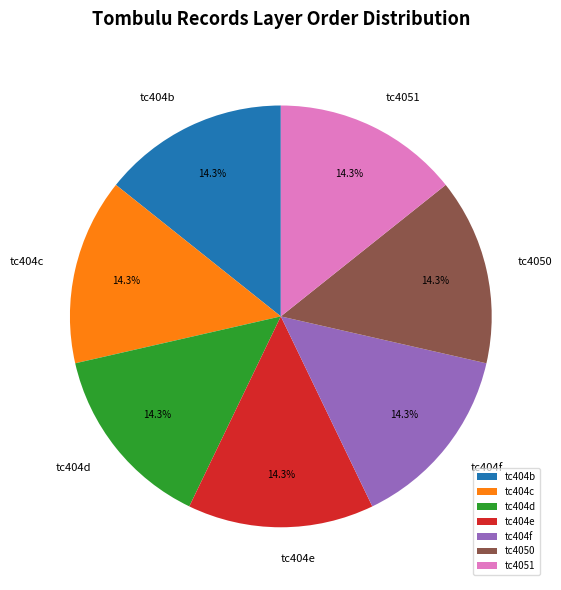

How many segments does this pie chart have?

7